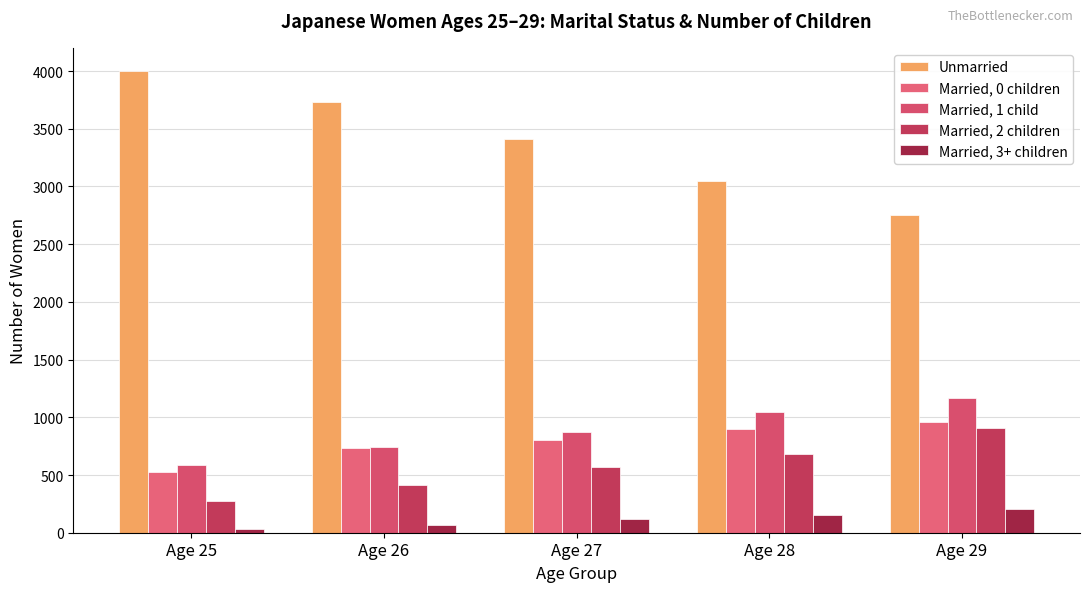

What is the value of the Unmarried bar at the 3rd from the left?

3413